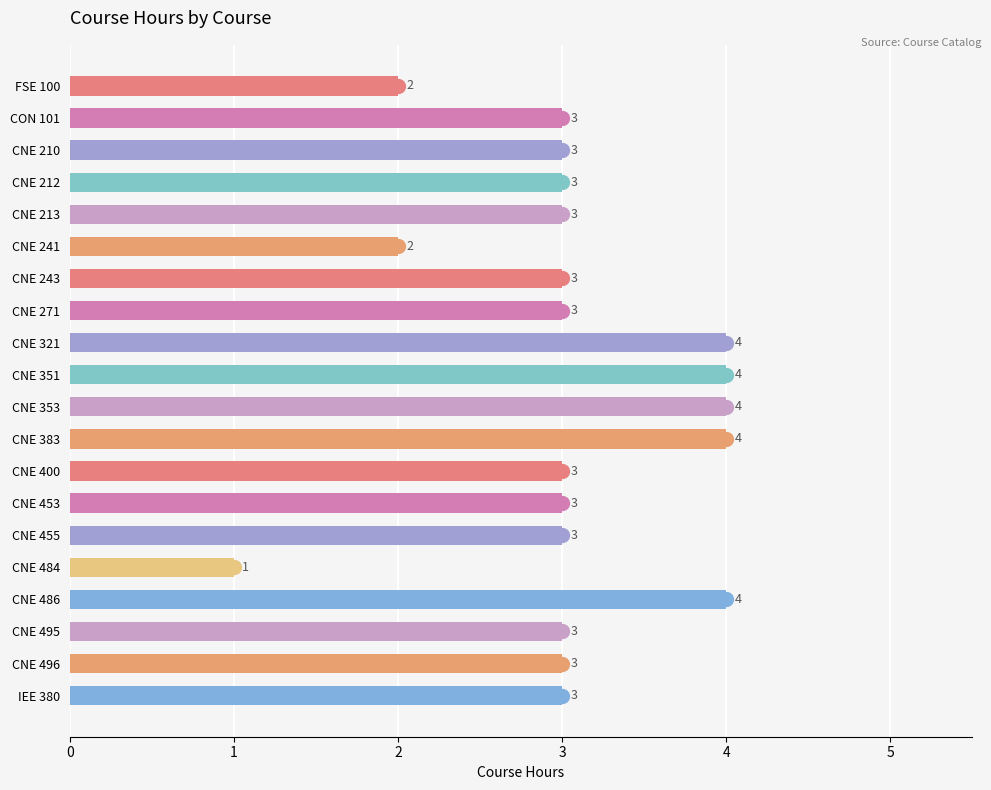

The chart shows a value of 3 at IEE 380. True or false?

True